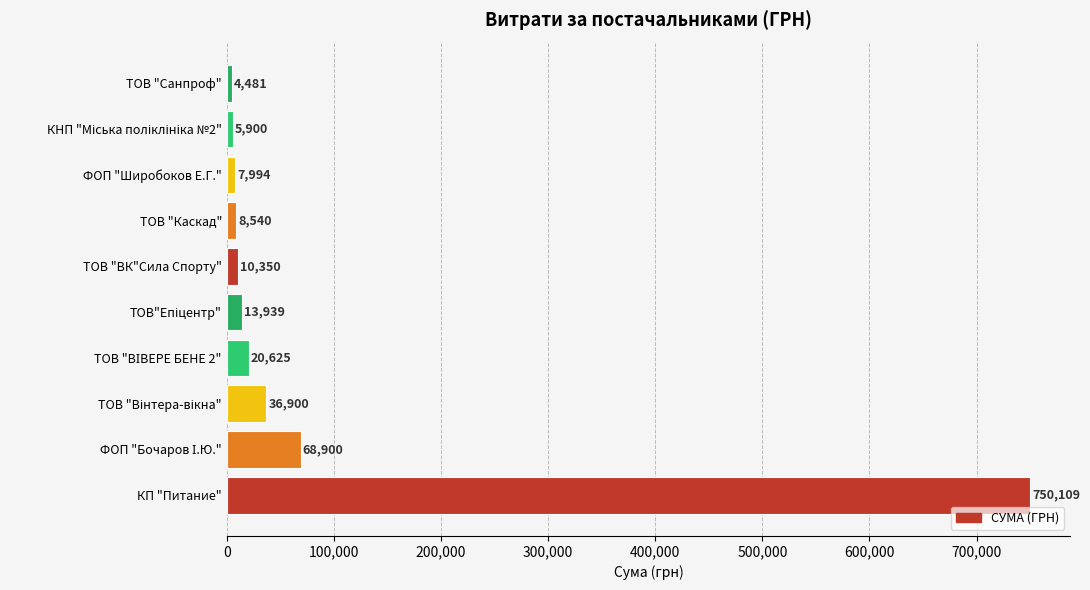

Which category has the lowest value across all series?

ТОВ "Санпроф"